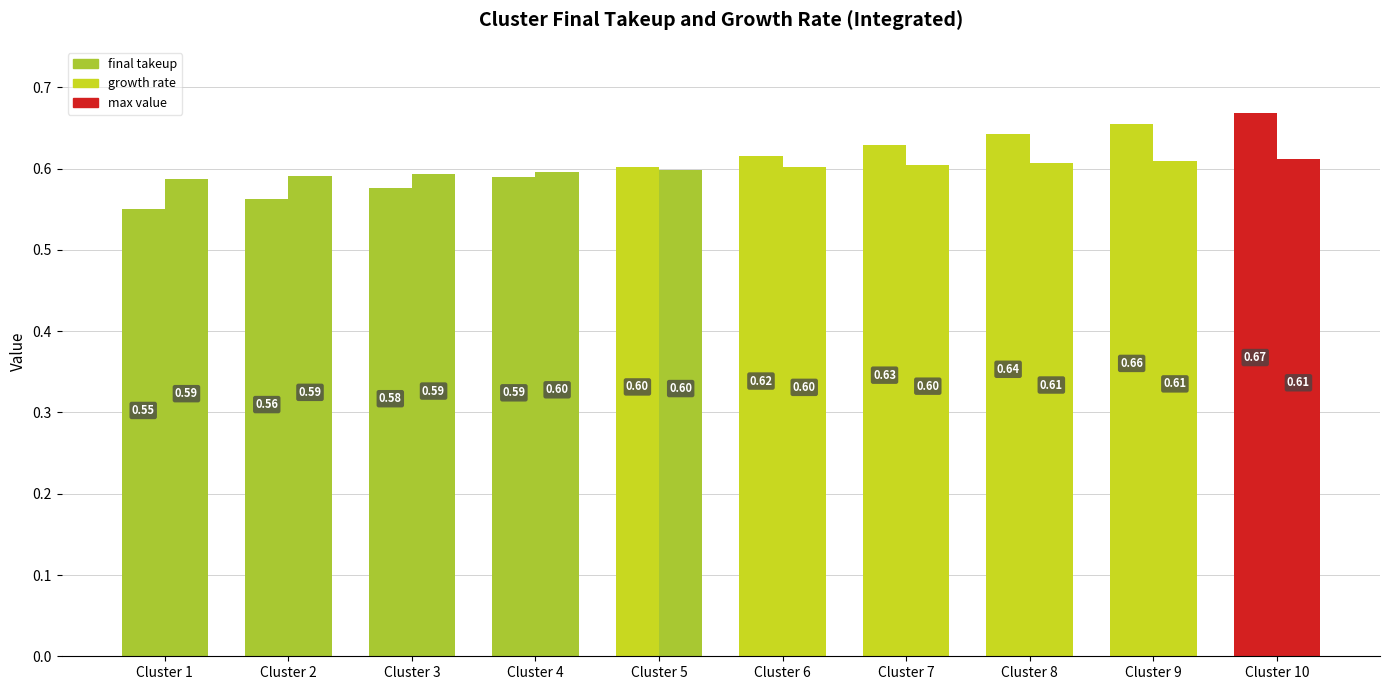

How many groups of bars are there?

10